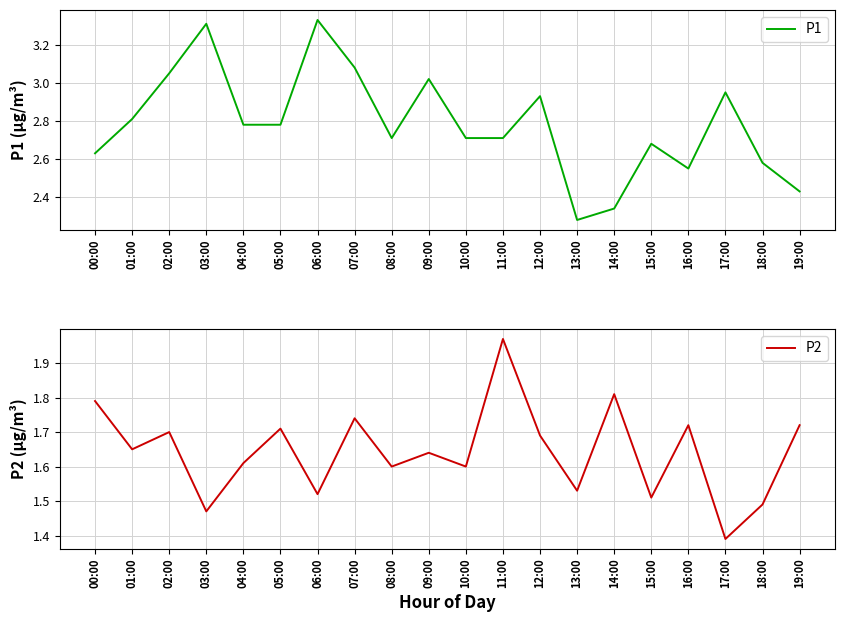

Between 05:00 and 07:00, which is larger?

07:00